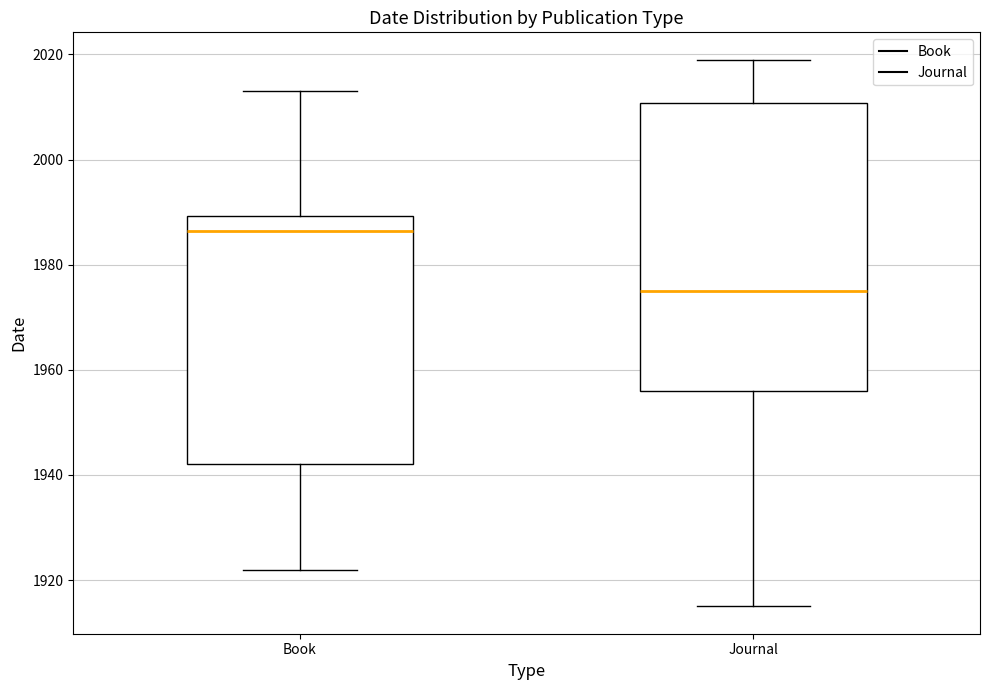

Where is the upper edge of the box for Journal on the y-axis? The values are not printed on the chart, so give them approximately, as read against the axis.

2010